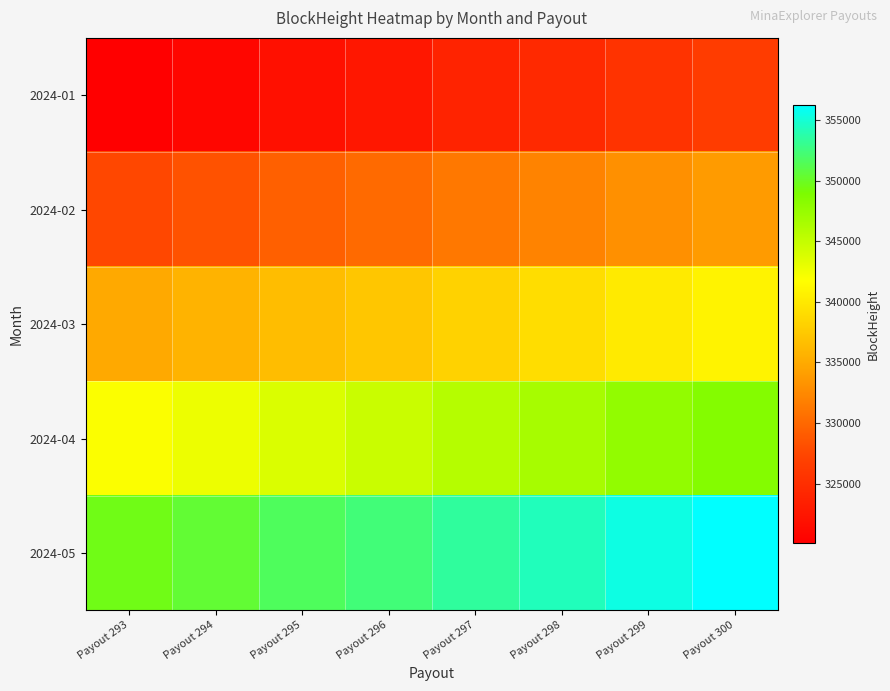

Which series has the largest range (max minus min)?

2024-05